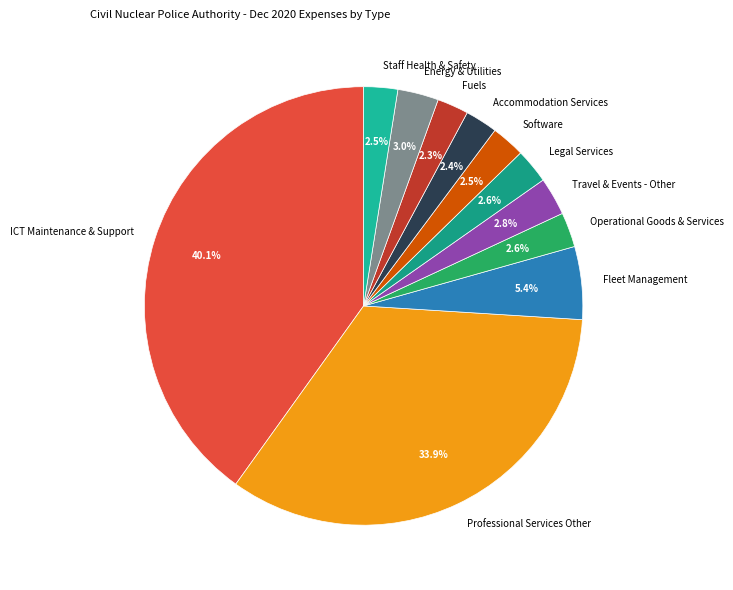

Does any single category account for the majority?

No